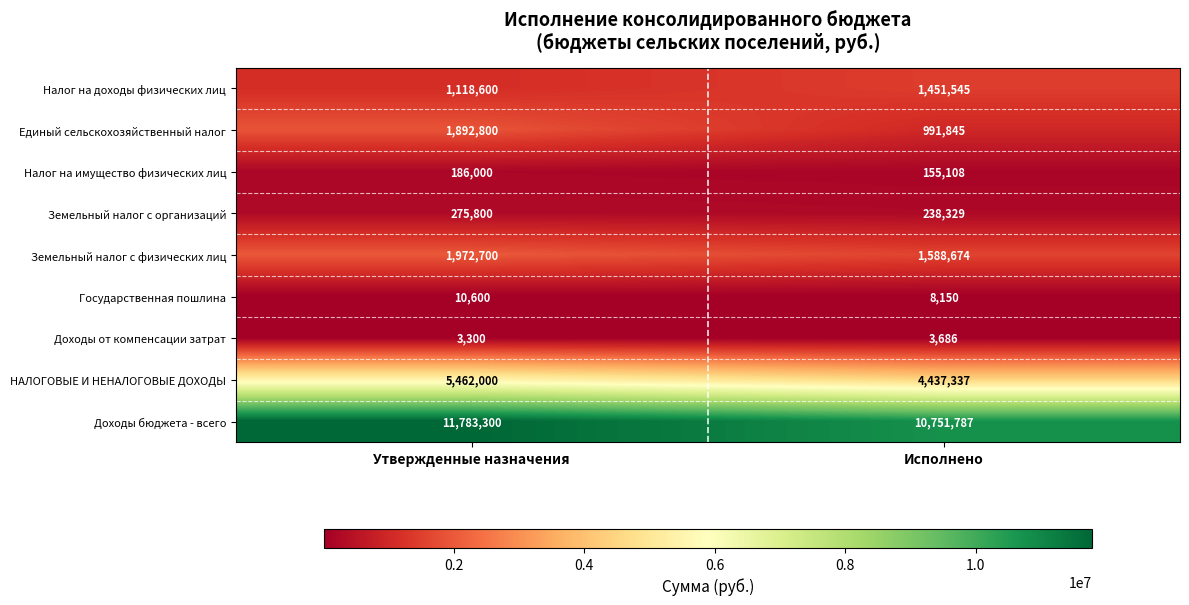

What is the difference between the maximum and minimum values in the Доходы от компенсации затрат series?

386